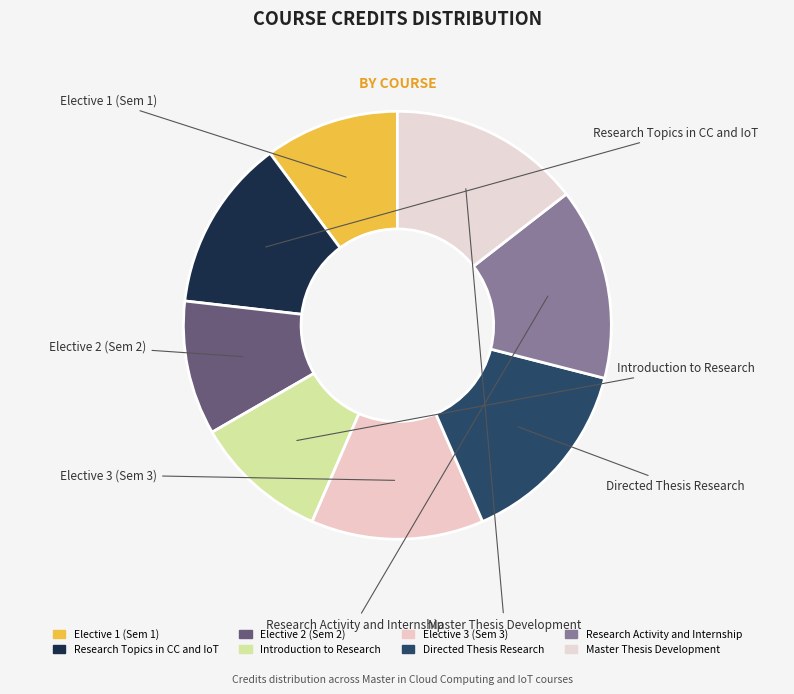

Approximately how many times larger is the value at Introduction to Research compared to Master Thesis Development?

0.7